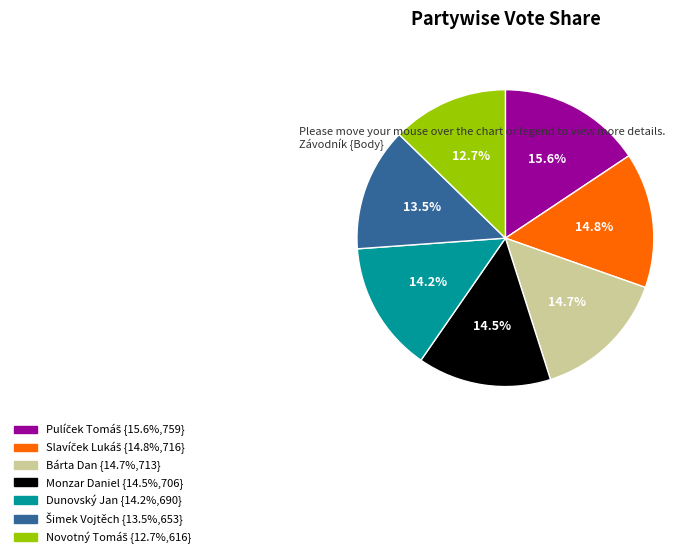

Does Dunovský Jan account for over 50% of the chart?

No